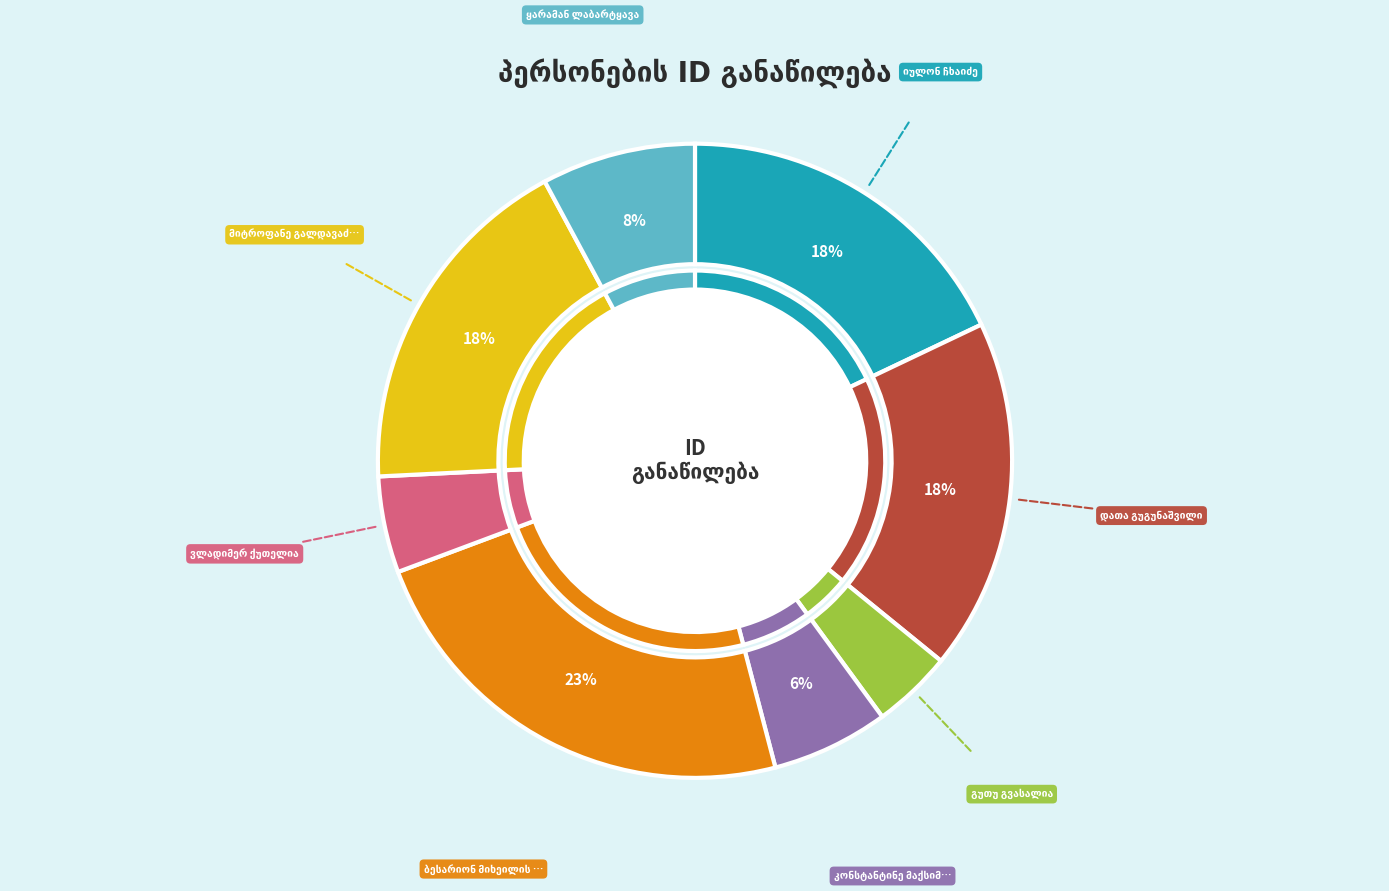

Which slice is the smallest?

გუთუ გვასალია